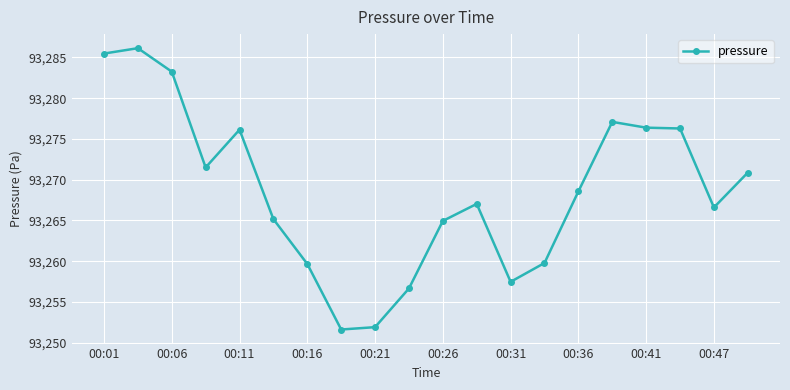

Does the chart have visible grid lines?

Yes